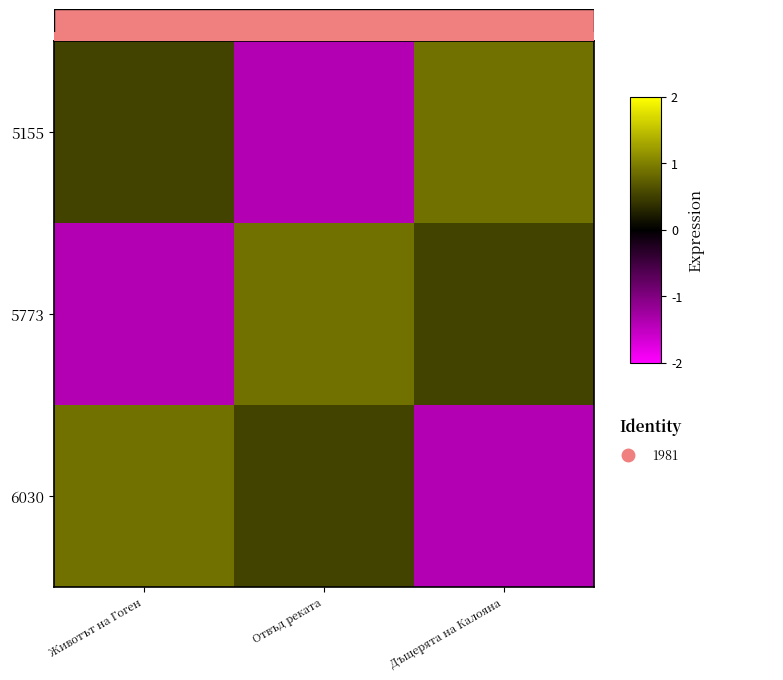

Between Животът на Гоген and Дъщерята на Калояна, which series saw the biggest shift?

6030